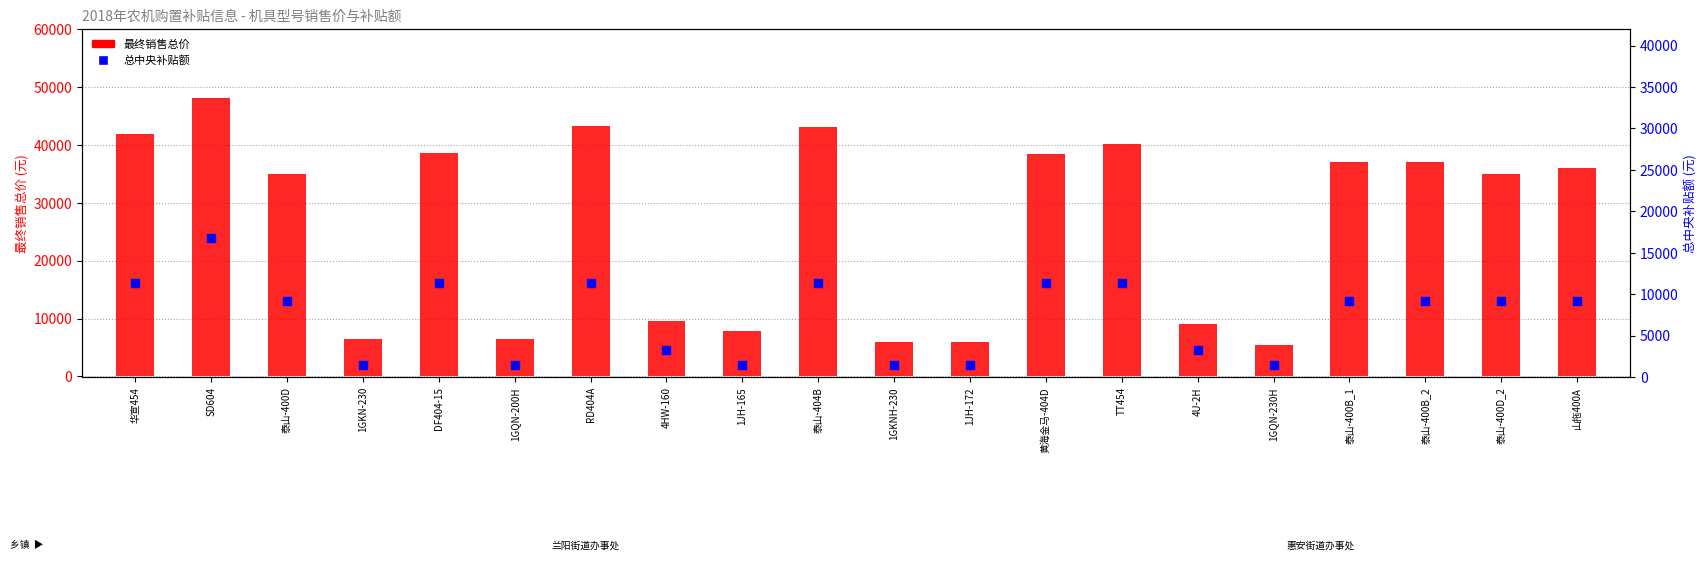

What is the total value across all series at 1GKN-230?

8050